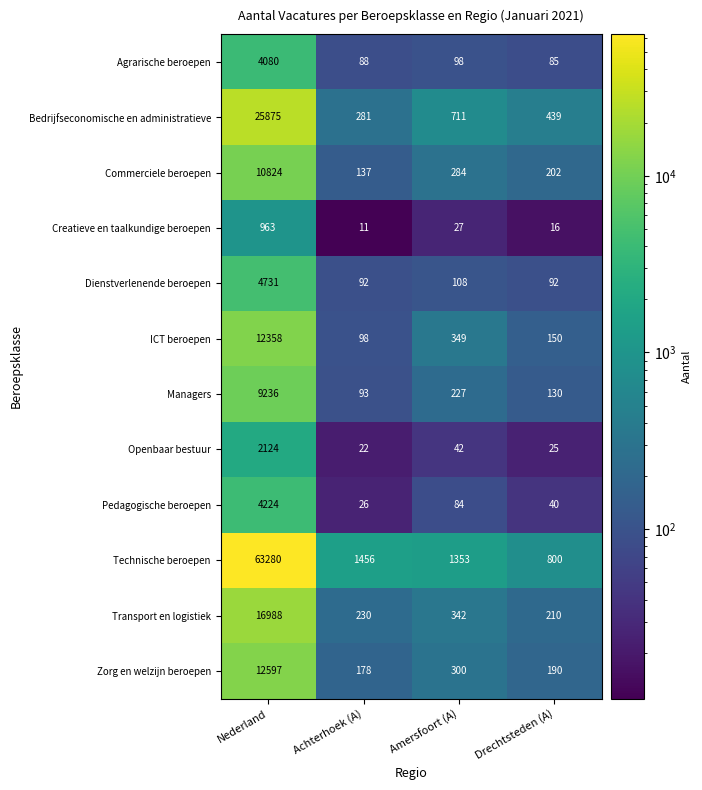

What is the difference between the second highest and minimum values in the Technische beroepen series?

656